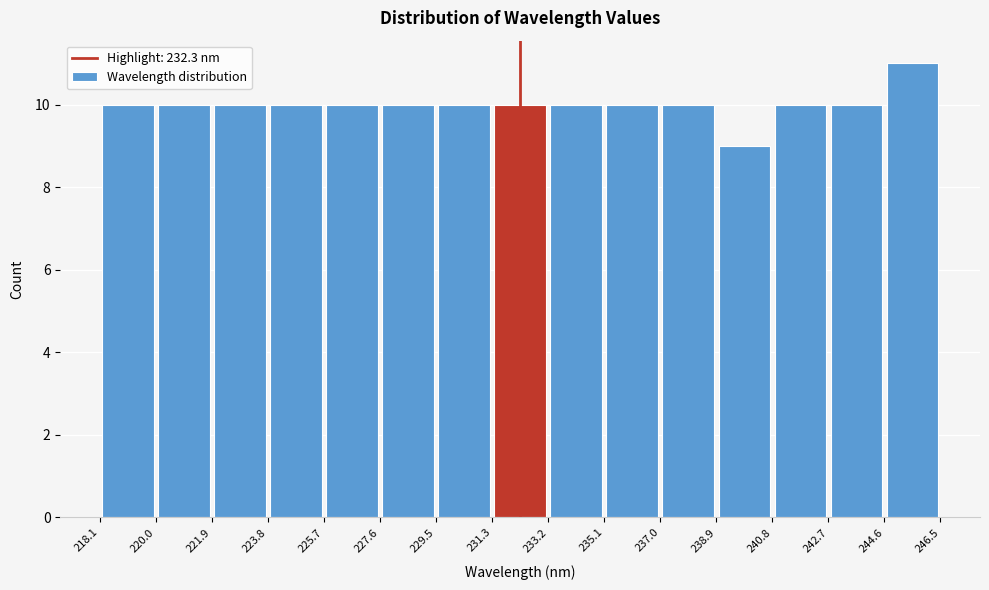

Reading left to right, transcribe this chart: for each bar, give the range it covers on the x-axis and its height. The values are not printed on the chart, so give them approximately, as read against the axis.

218.1 to 220.0: 10
220.0 to 221.9: 10
221.9 to 223.8: 10
223.8 to 225.7: 10
225.7 to 227.6: 10
227.6 to 229.5: 10
229.5 to 231.3: 10
231.3 to 233.2: 10
233.2 to 235.1: 10
235.1 to 237.0: 10
237.0 to 238.9: 10
238.9 to 240.8: 9
240.8 to 242.7: 10
242.7 to 244.6: 10
244.6 to 246.5: 11